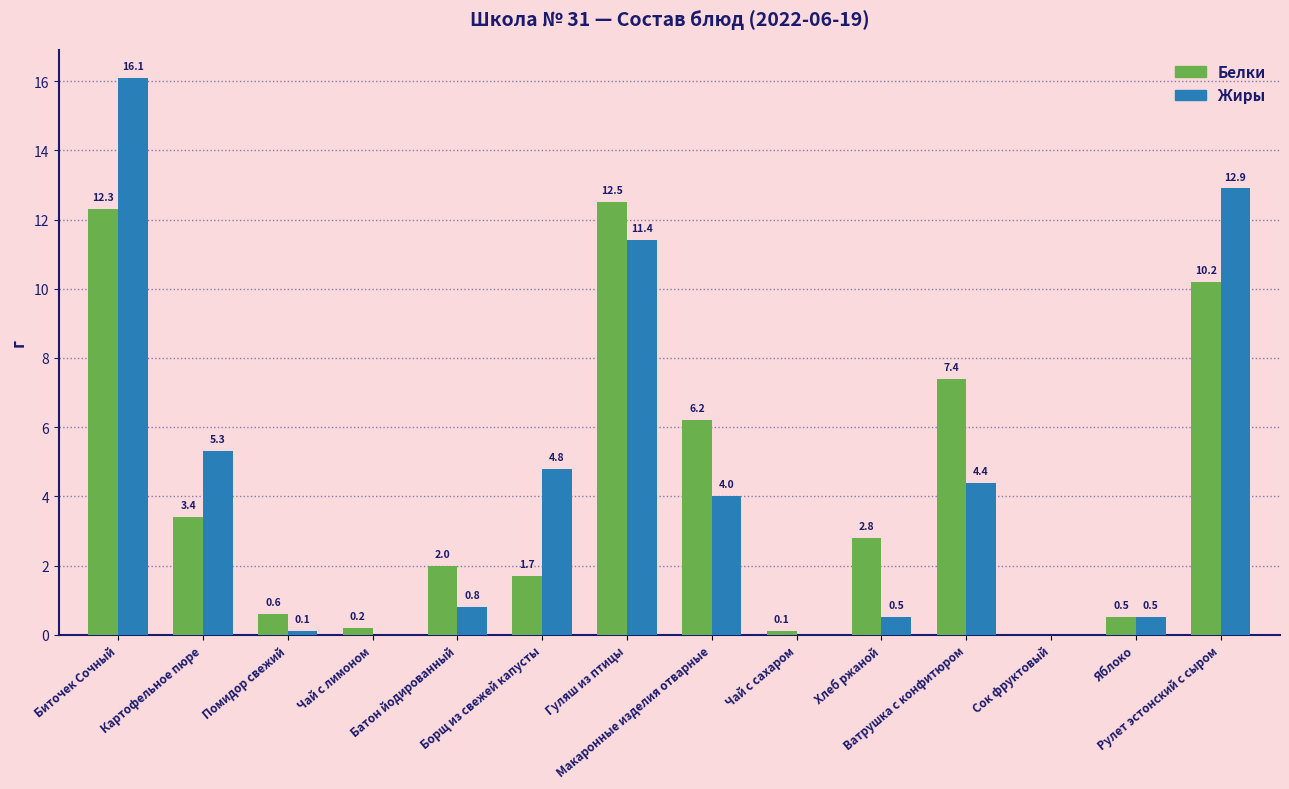

Is it true that Белки equals 1.7 at Борщ из свежей капусты?

True